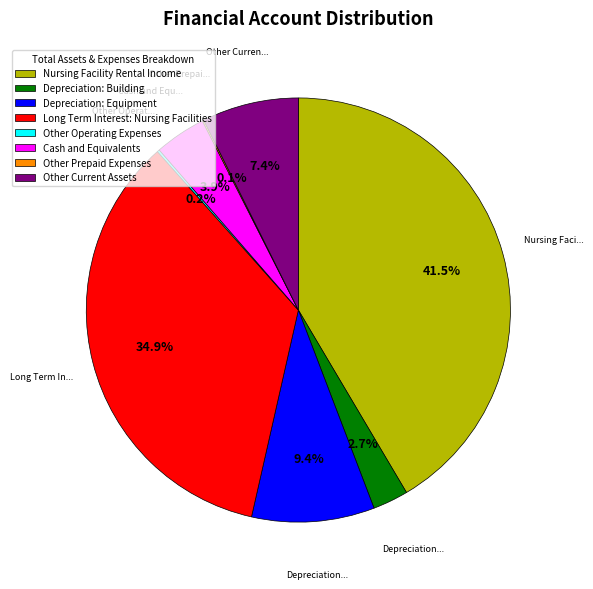

Between Long Term Interest: Nursing Facilities and Other Current Assets, which is larger?

Long Term Interest: Nursing Facilities